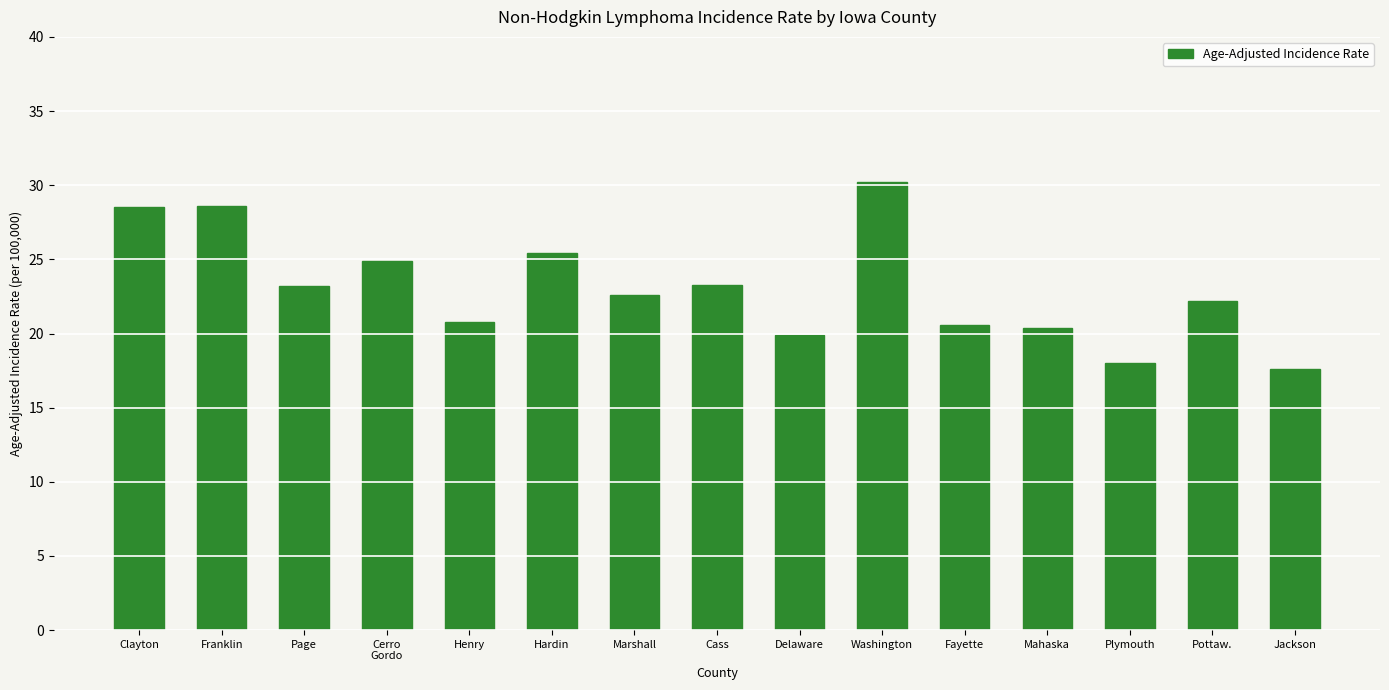

Which has a higher value, Franklin or Marshall?

Franklin